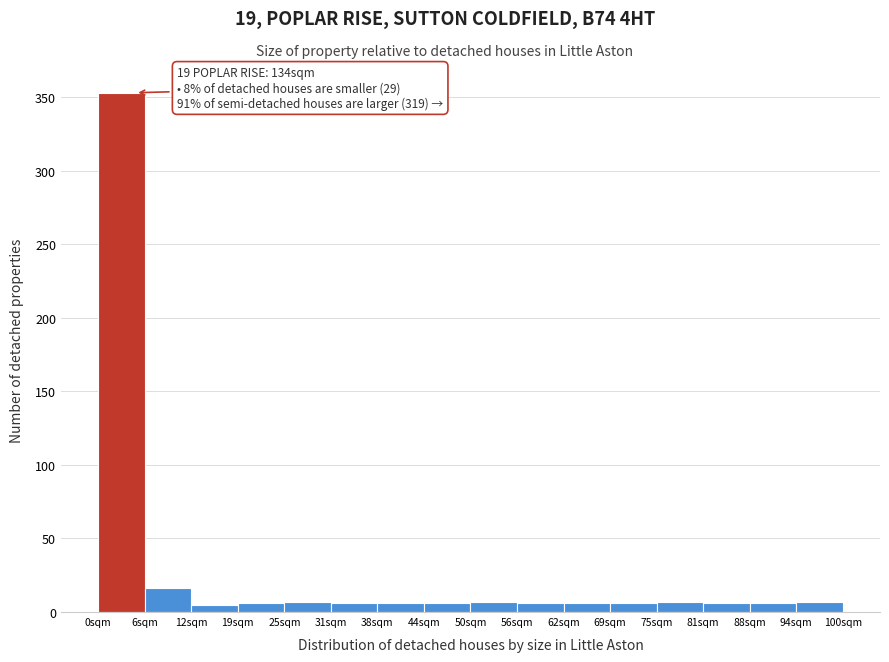

Which range on the x-axis has the tallest bar?

0 to 6